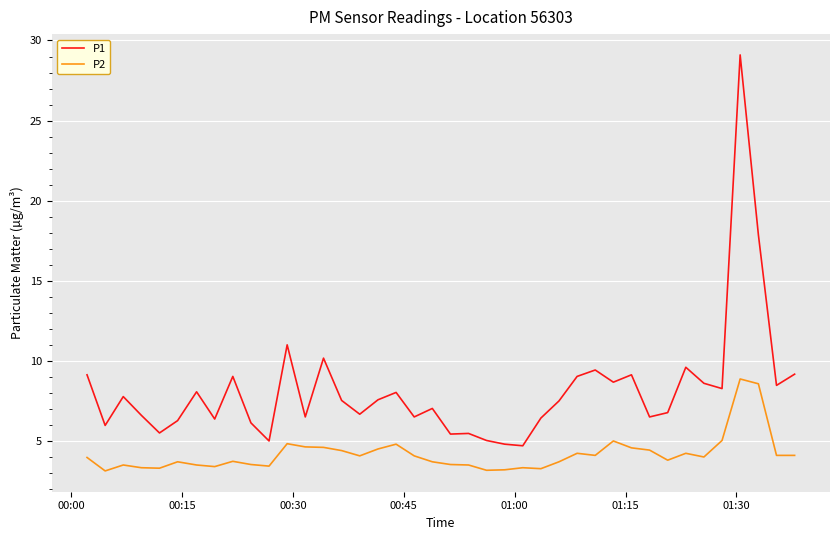

True or false: P1 and P2 intersect in this chart.

False